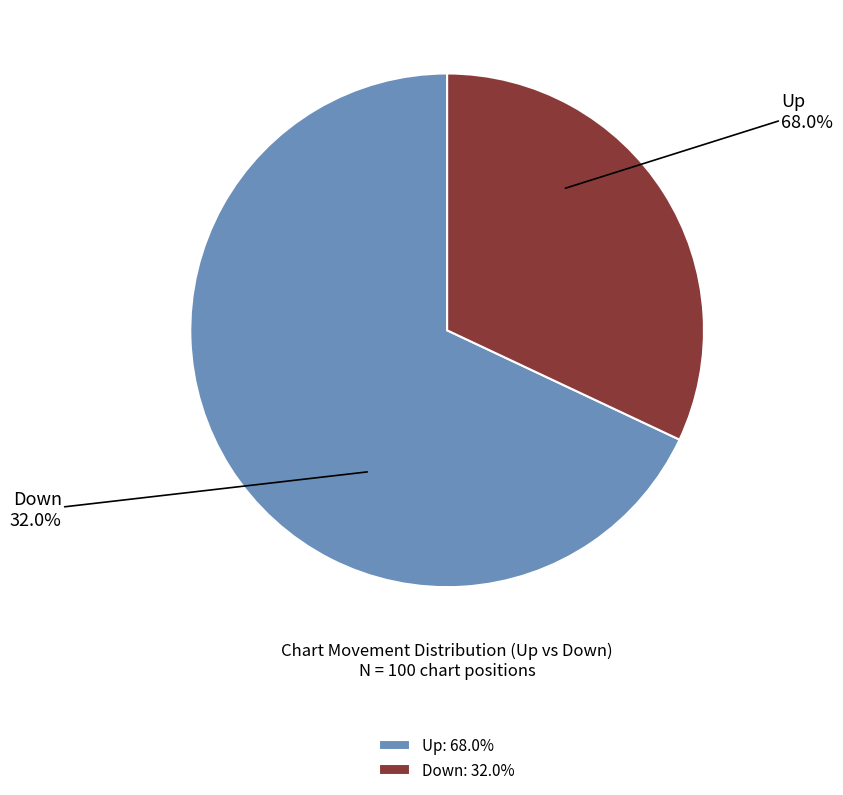

Is there any slice that represents more than half of the pie?

Yes